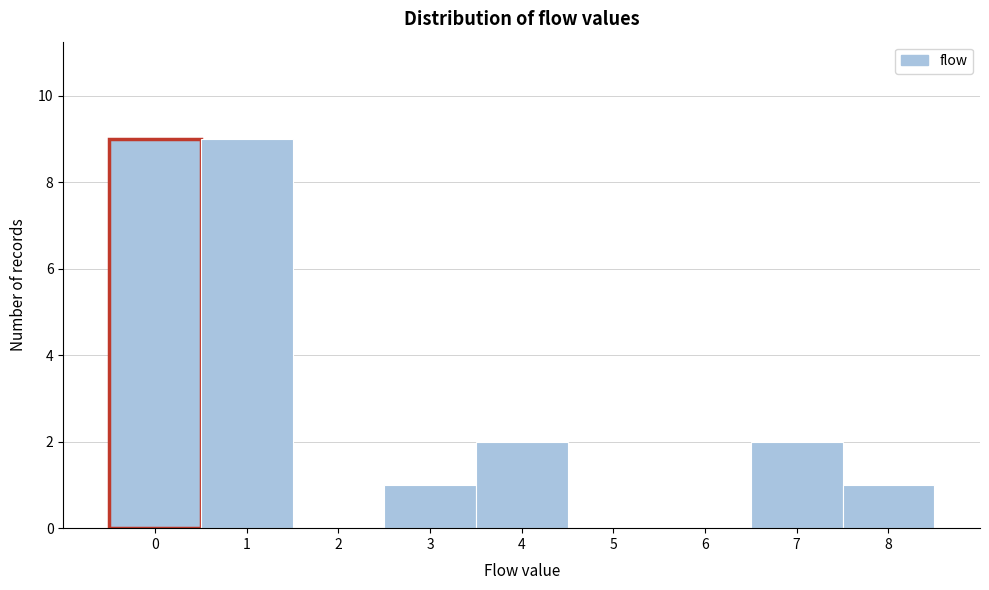

Reading left to right, extract all data points from this chart.

0=9	1=9	2=0	3=1	4=2	5=0	6=0	7=2	8=1